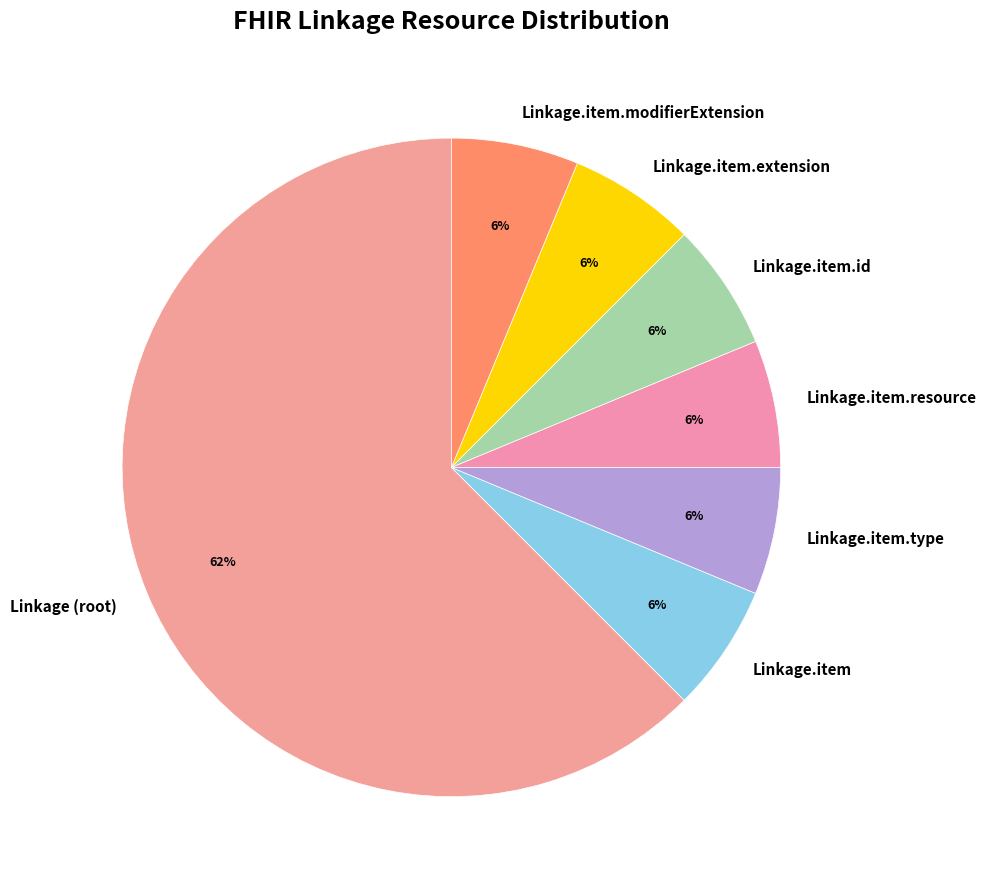

Do Linkage (root) and Linkage.item.resource together represent more than half of the pie?

Yes